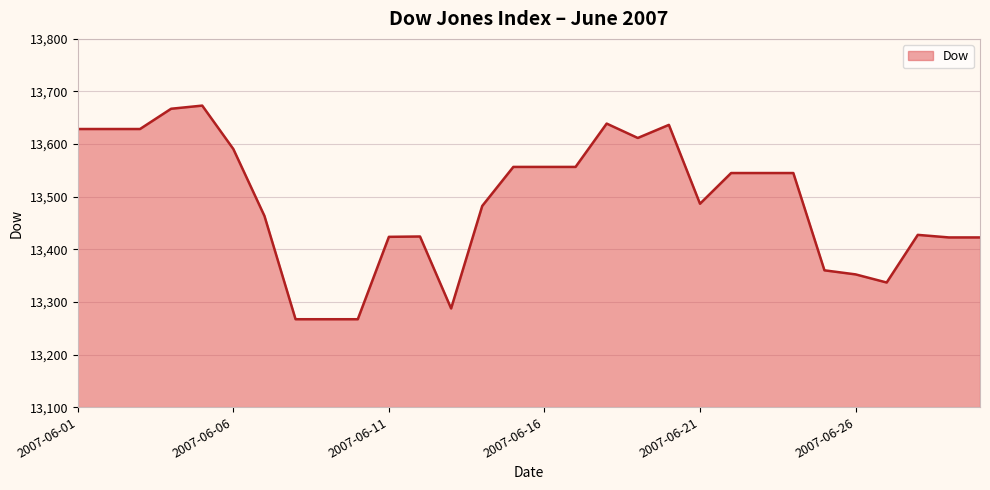

What is the maximum value shown in the chart?

13673.2